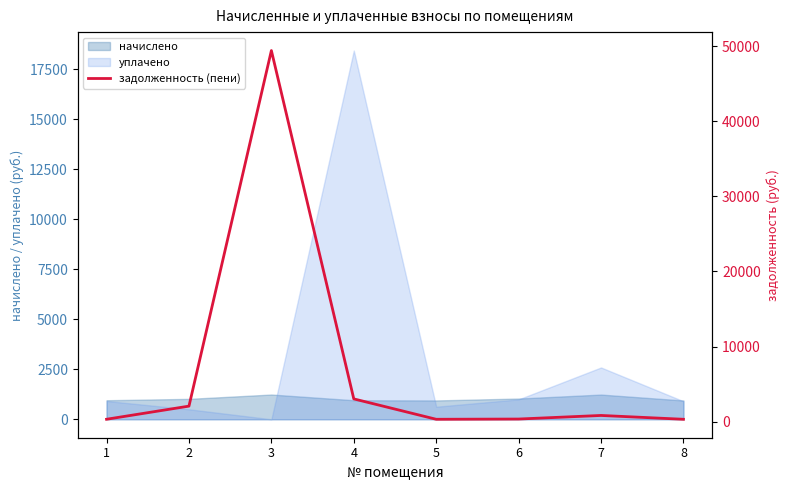

Reading left to right, list all the values displayed in this chart.

317.6	2066.3	49419.7	3029.0	314.2	345.9	824.0	313.5